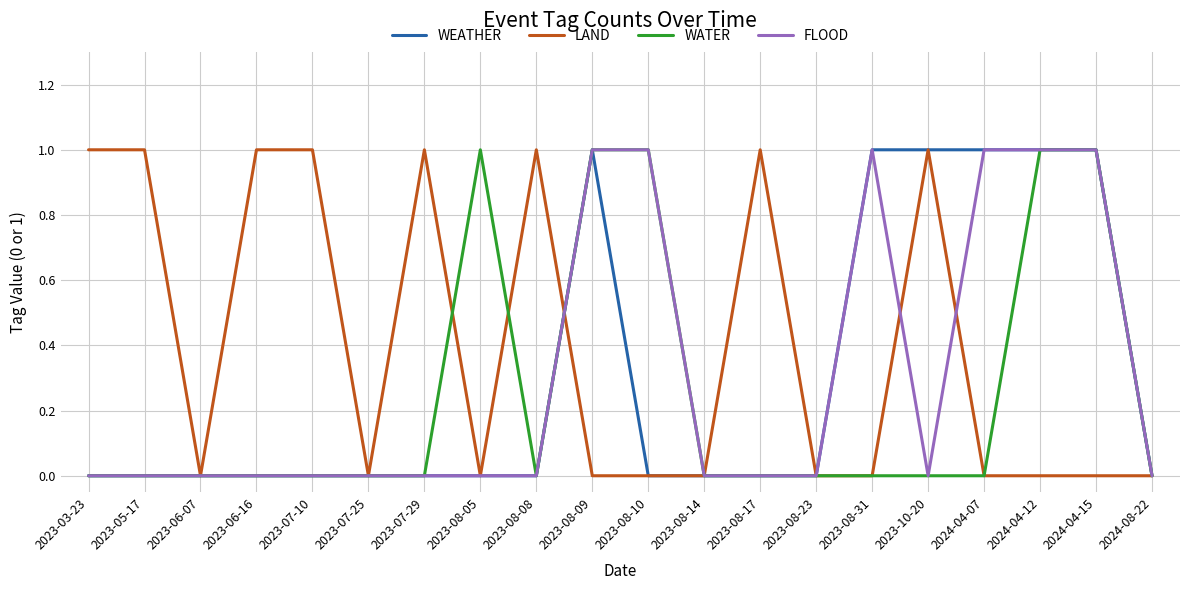

Which series has the largest total across all categories?

LAND